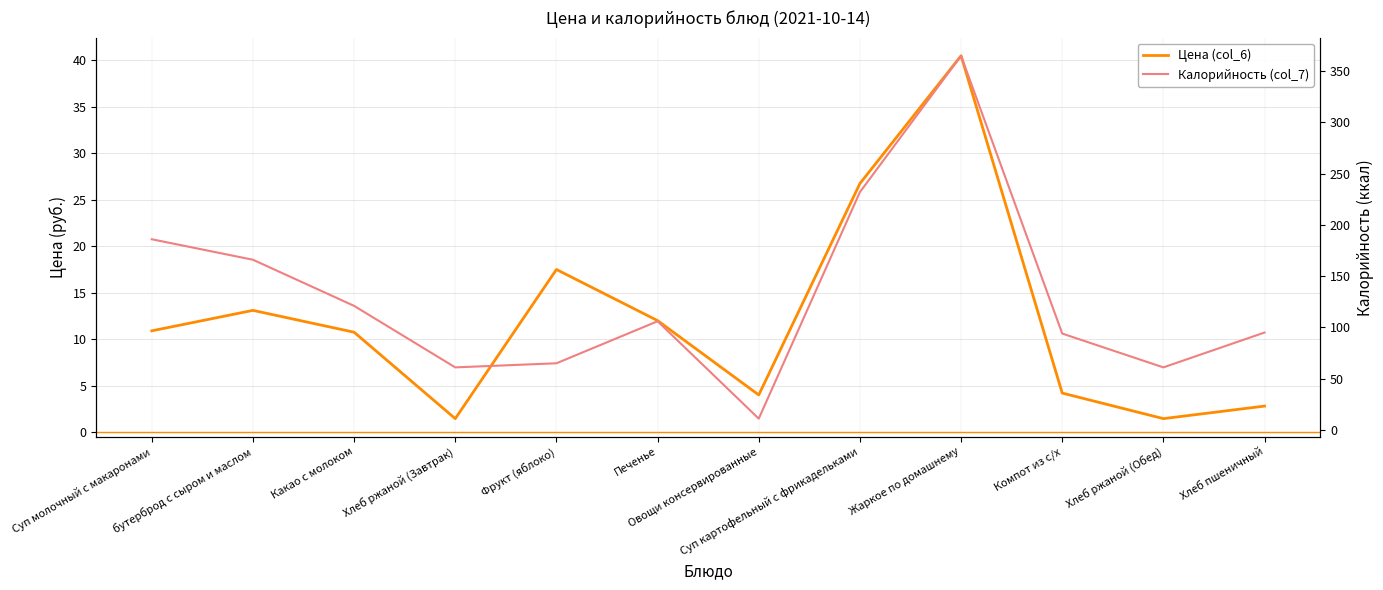

Reading right to left, transcribe all the data shown in this chart.

Цена (col_6): 2.8	1.4	4.2	40.5	26.8	4.0	12.0	17.5	1.4	10.8	13.1	10.9
Калорийность (col_7): 95.0	61.0	94.0	365.0	232.0	11.0	106.0	65.0	61.0	121.0	166.0	186.0